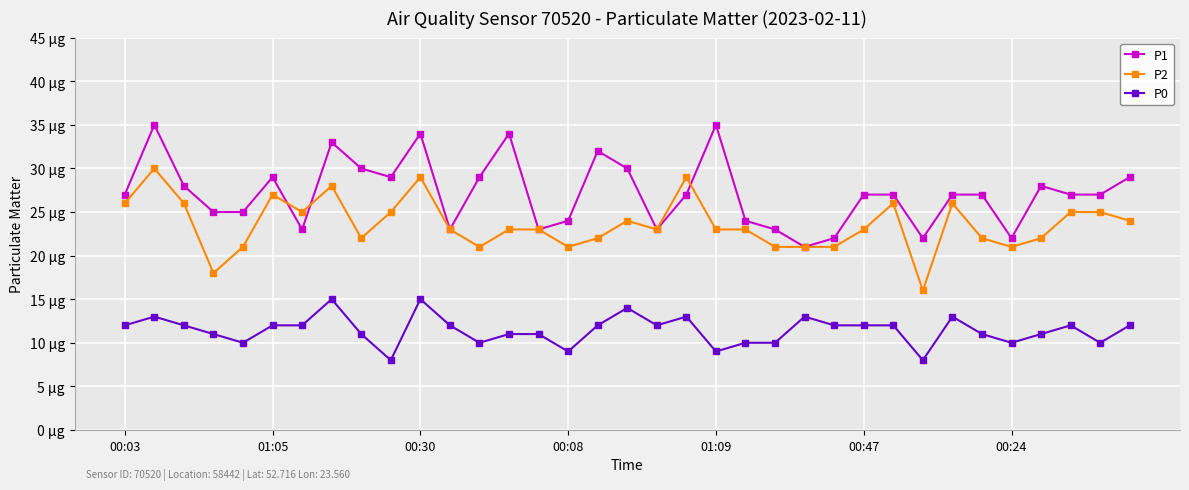

Which series has the largest total across all categories?

P1